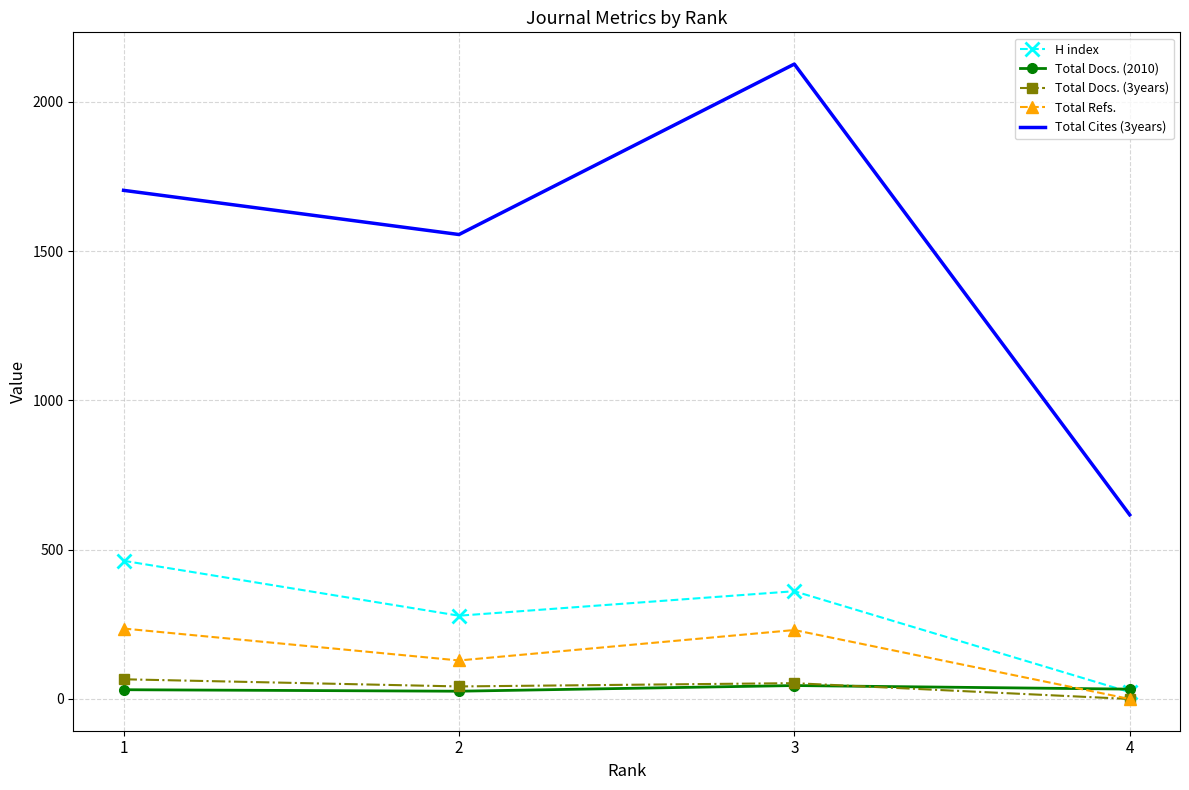

Between which two adjacent categories do Total Docs. (2010) and Total Refs. first intersect?

3 and 4